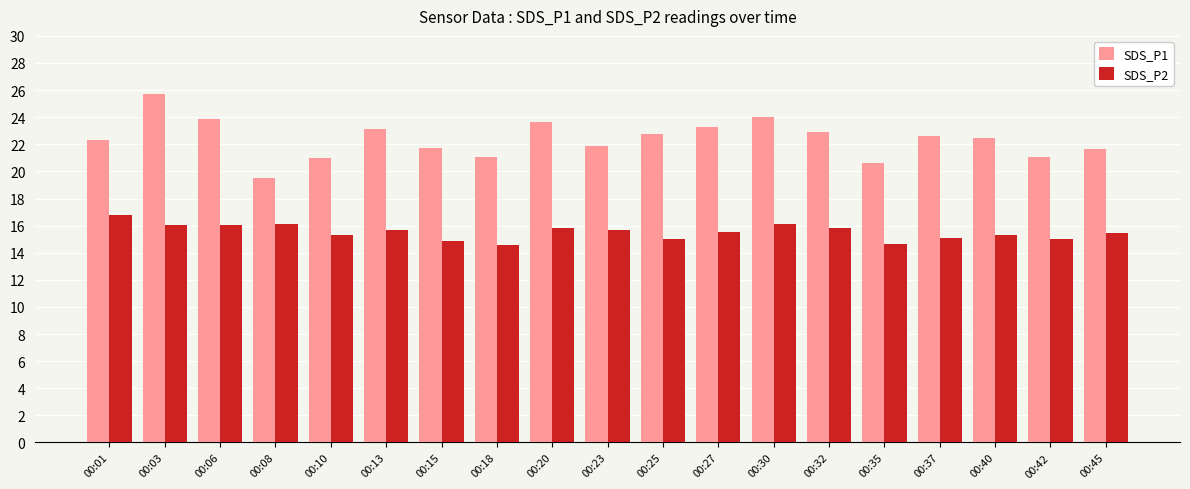

Read the SDS_P2 value at 00:35.

14.7